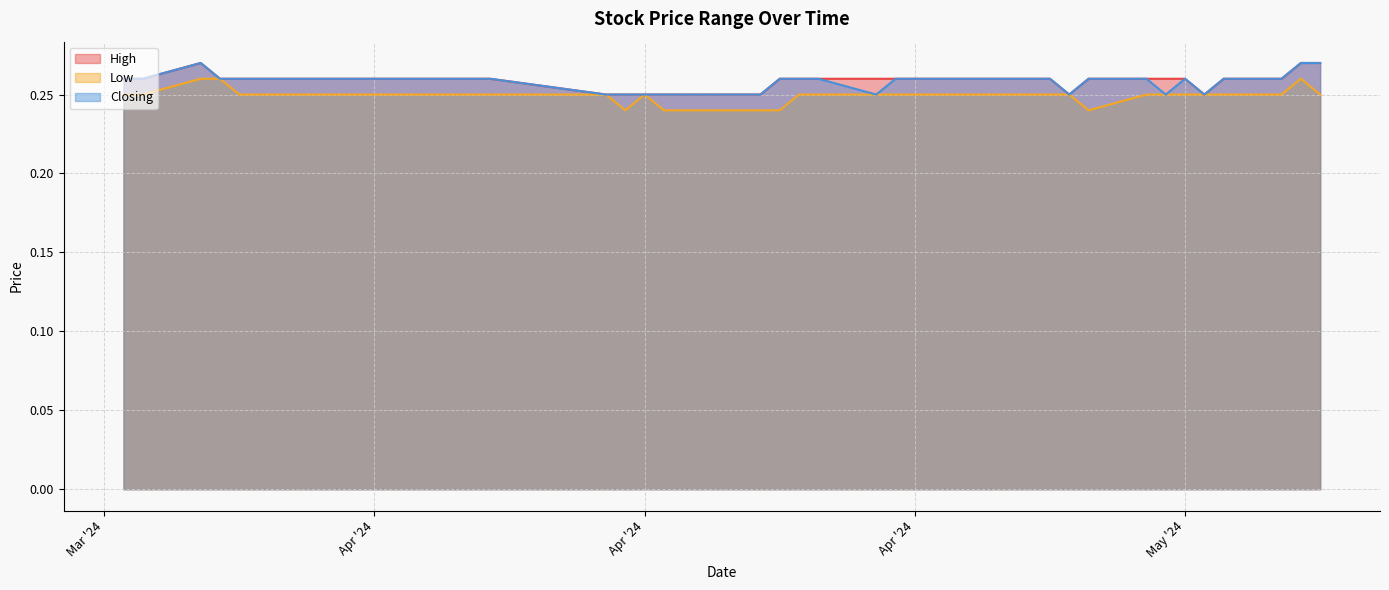

How many lines are shown in the chart?

3